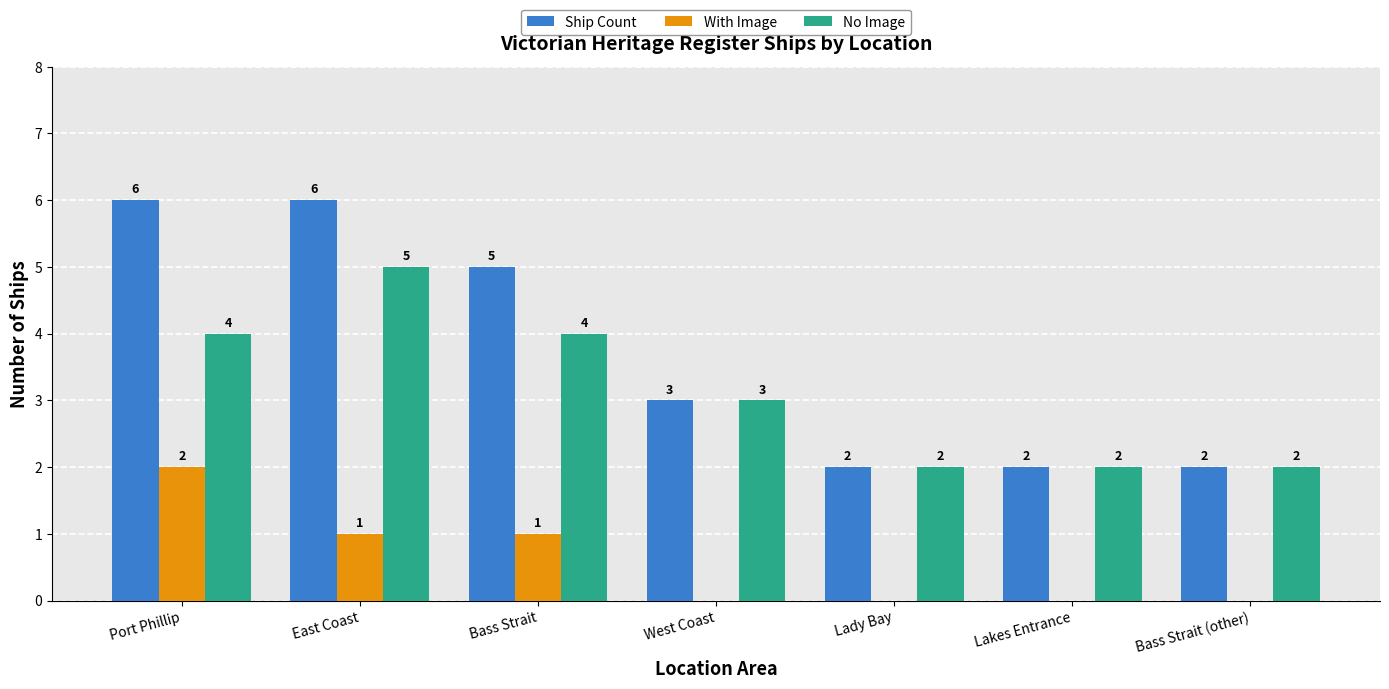

Which series has the widest spread of values?

Ship Count